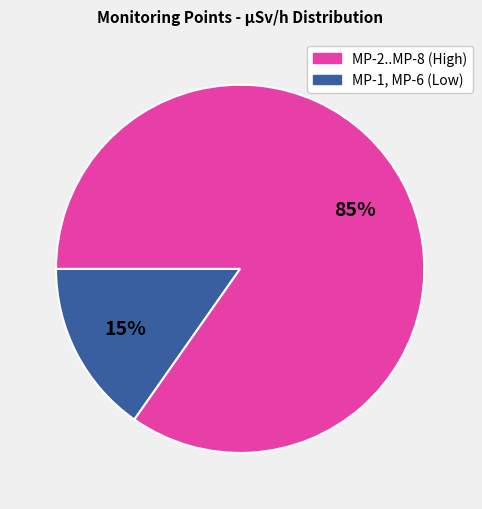

To the nearest percent, what is the average slice percentage?

50%